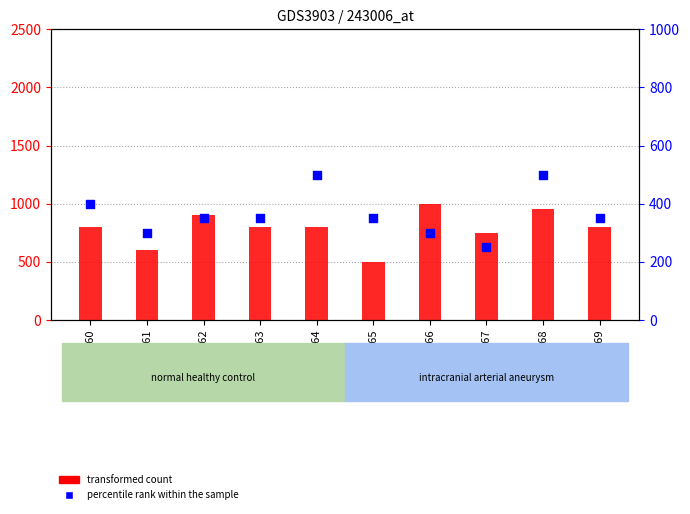

Which series has the largest total across all categories?

transformed count